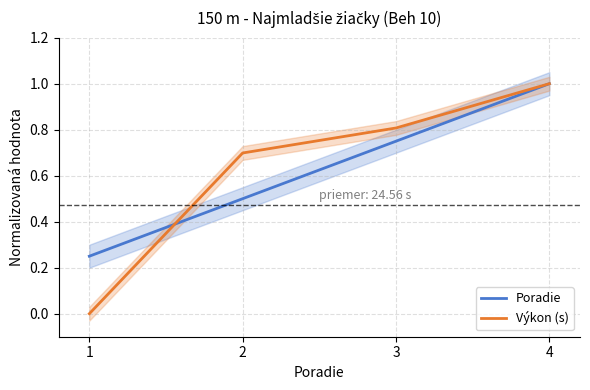

Which series has the widest spread of values?

Výkon (s)